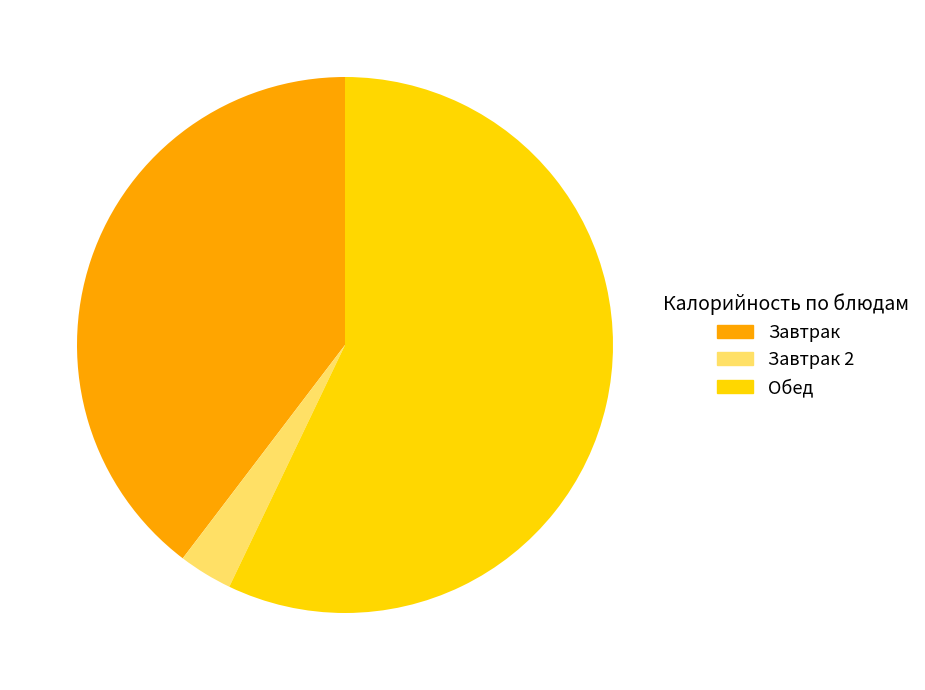

To the nearest percent, what is the difference between the largest and smallest slice percentages?

54%